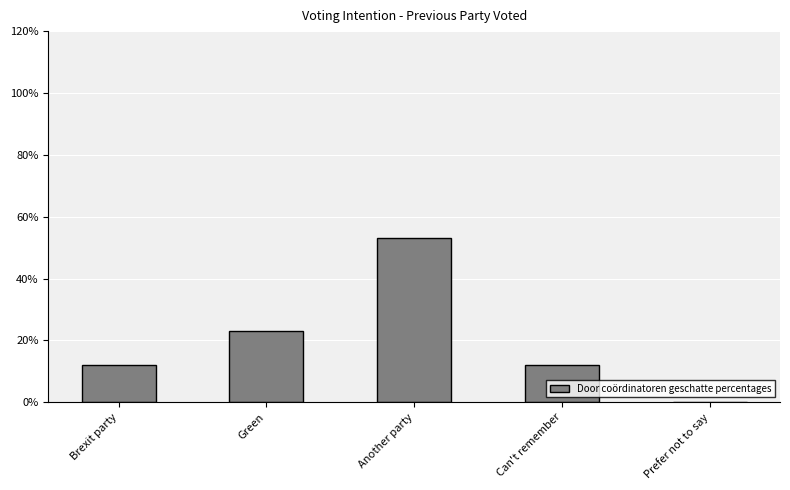

Which category has the highest value across all series?

Another party